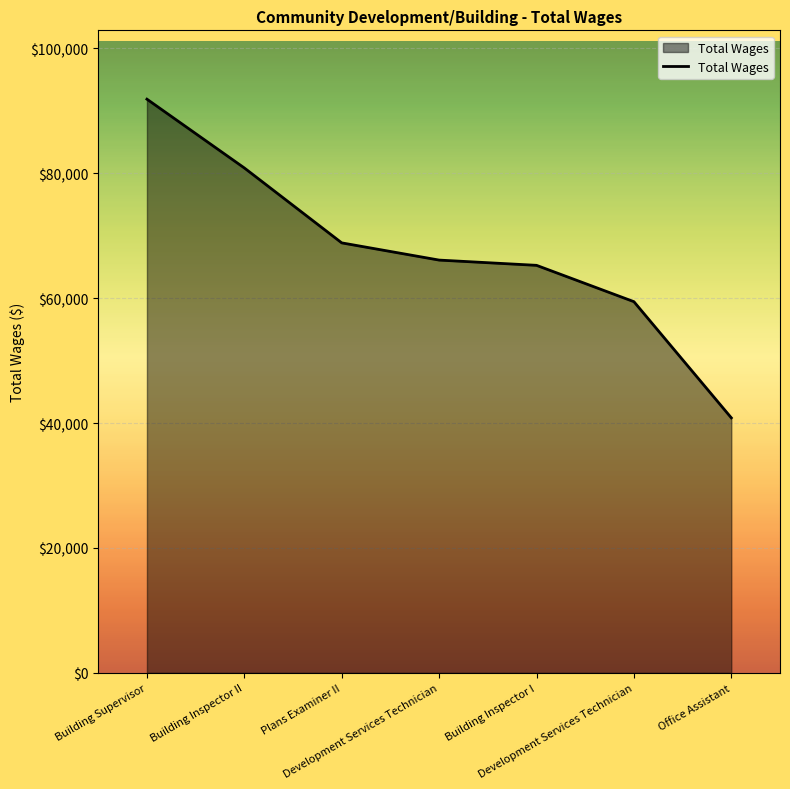

What is the difference between the values at Building Supervisor and Building Inspector II?

11015